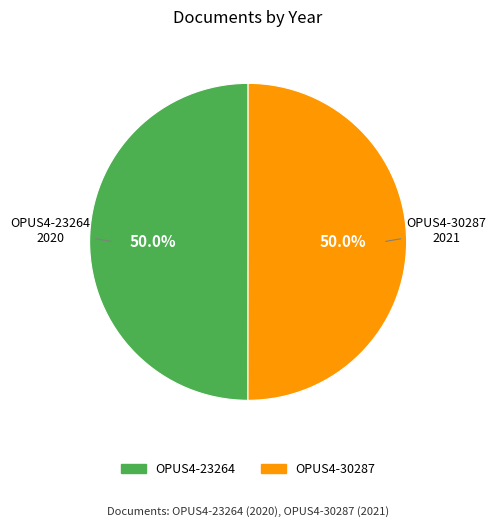

Do OPUS4-23264 and OPUS4-30287 together represent more than half of the pie?

Yes